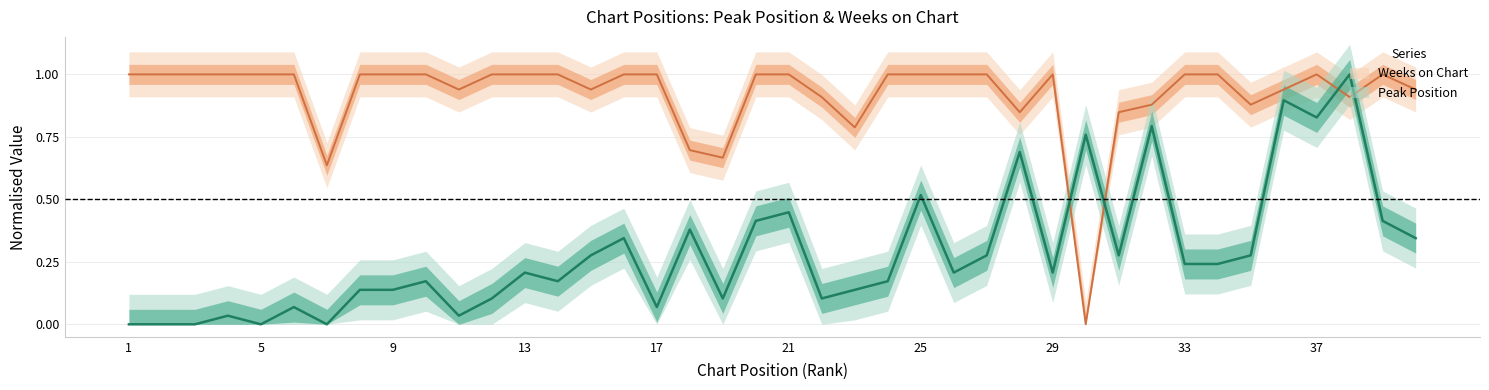

What is the value of the Peak Position point at the 34th from the left?

0.2